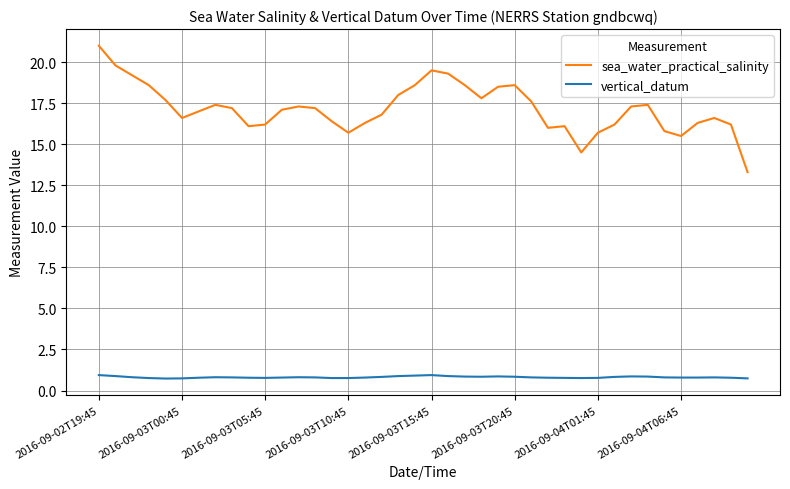

Which series has the widest spread of values?

sea_water_practical_salinity